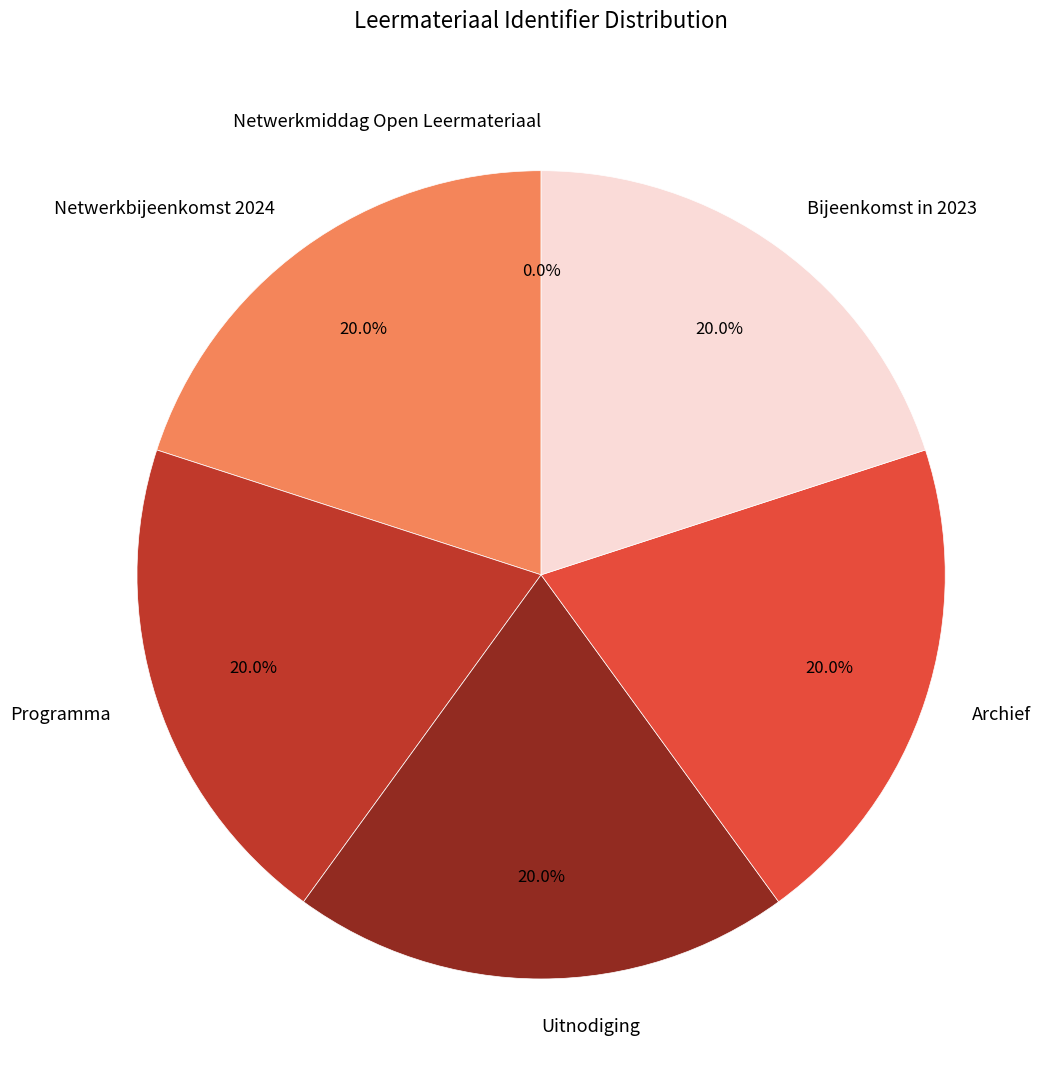

To the nearest percent, what portion does Archief represent?

20%